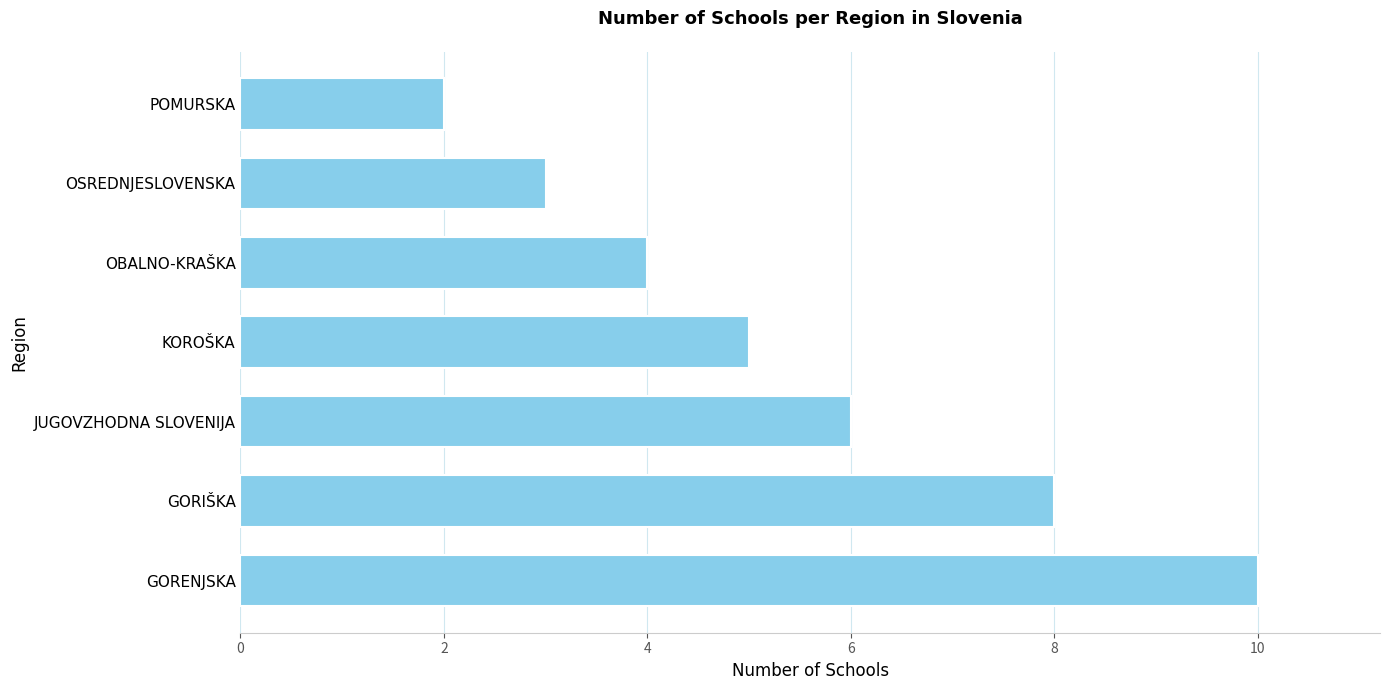

Rank the categories by value from highest to lowest.

GORENJSKA, GORIŠKA, JUGOVZHODNA SLOVENIJA, KOROŠKA, OBALNO-KRAŠKA, OSREDNJESLOVENSKA, POMURSKA